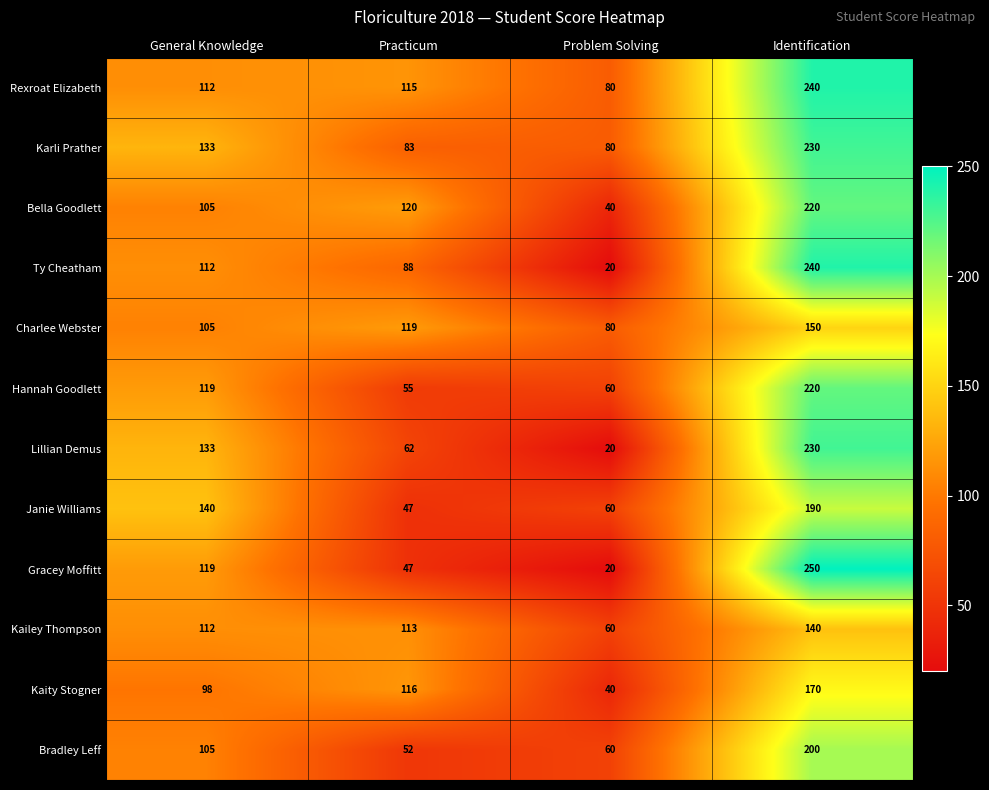

At how many categories does at least one series exceed 210?

1